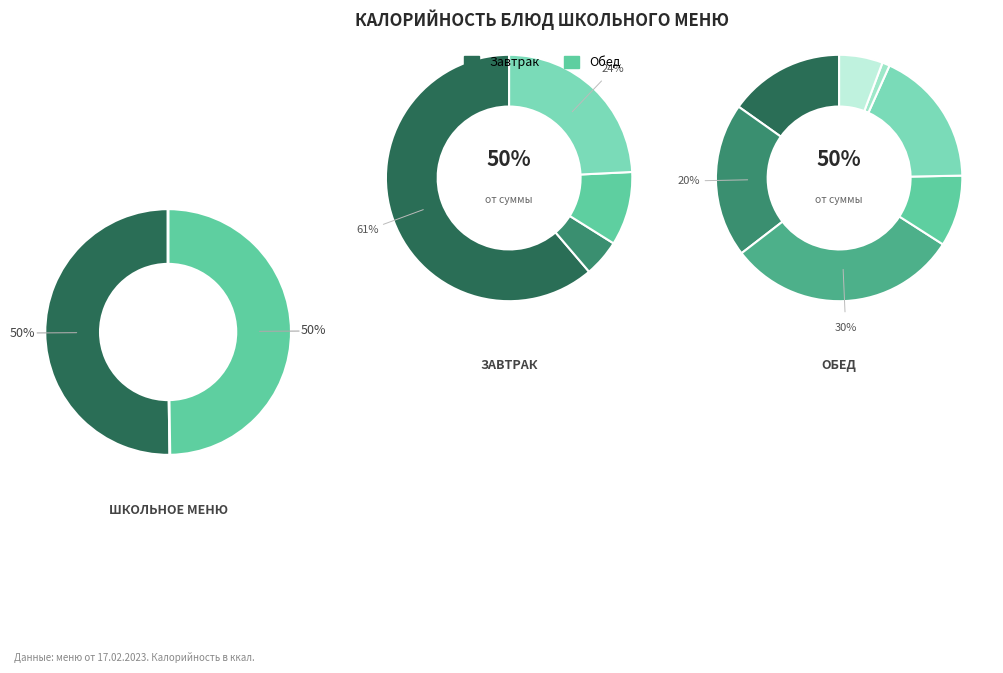

To the nearest percent, what portion does Греча отварная represent?

15%